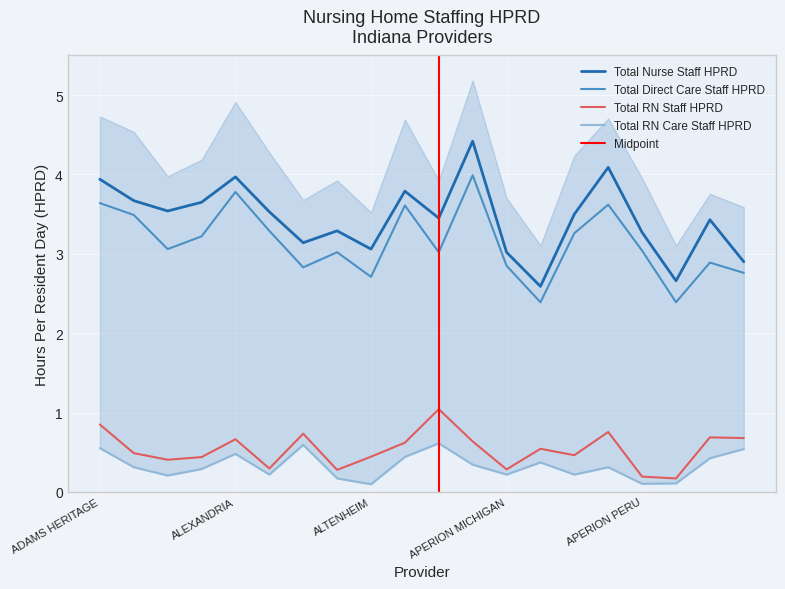

At which category does Total Direct Care Staff HPRD reach its first local peak?

ALEXANDRIA